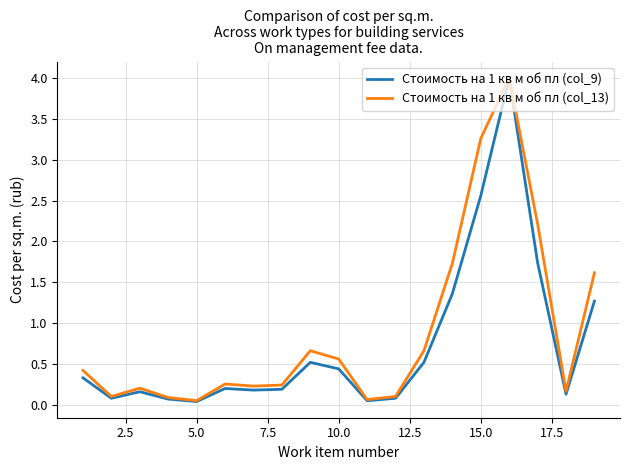

What is the highest value of the Стоимость на 1 кв м об пл (col_13) series?

4.0